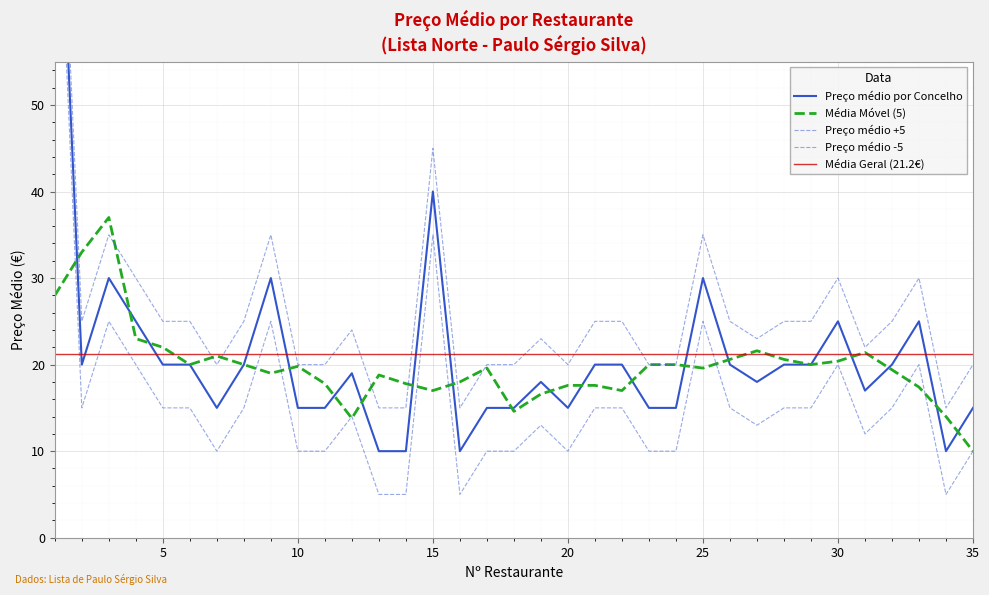

At which category does the data reach its first local valley?

2